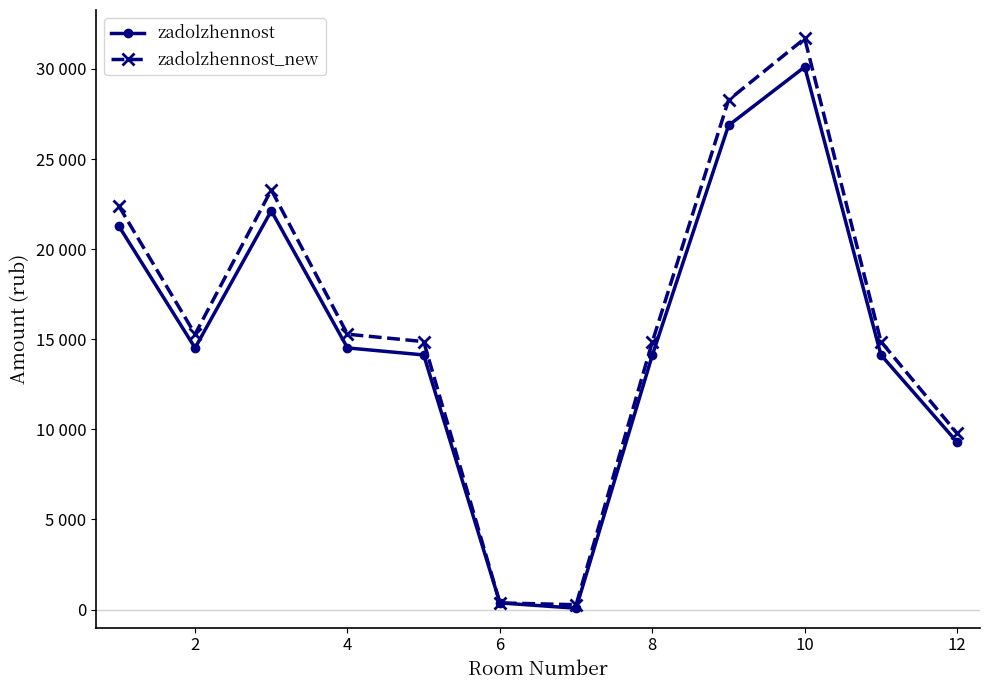

What are all the series names shown in the legend?

zadolzhennost, zadolzhennost_new